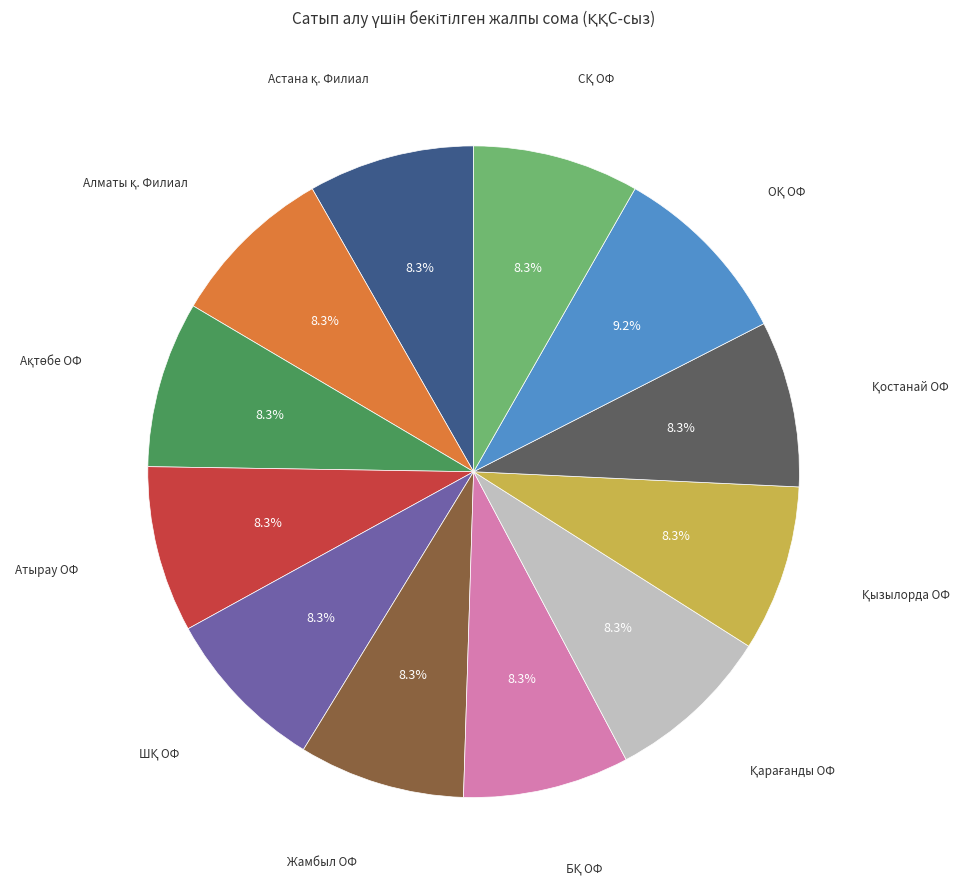

Is there any slice that represents more than half of the pie?

No